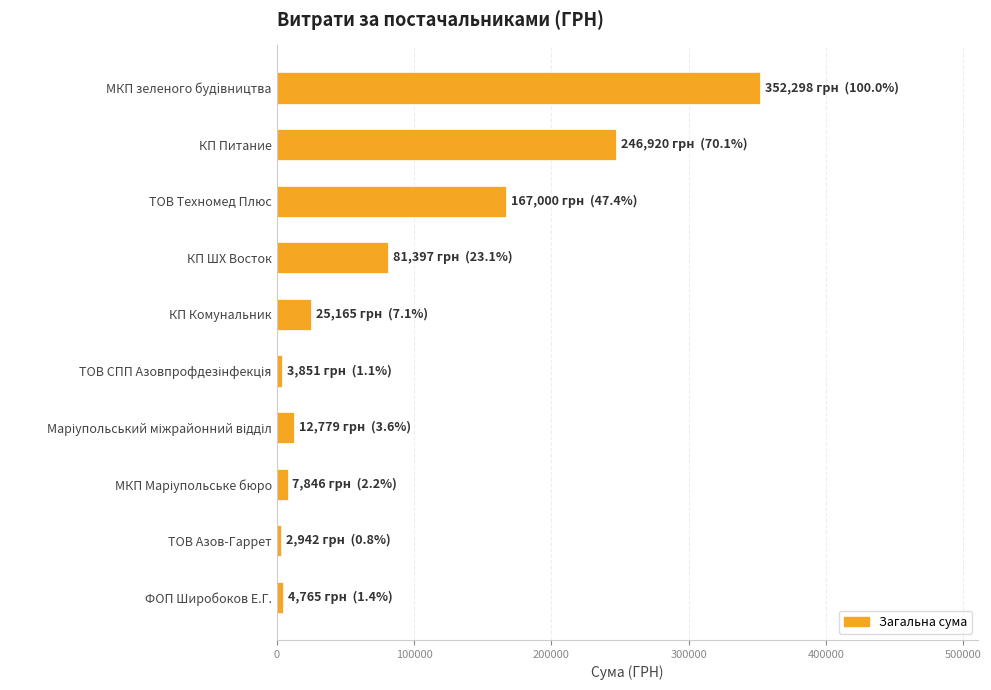

What is the difference between the maximum and minimum values?

349355.9